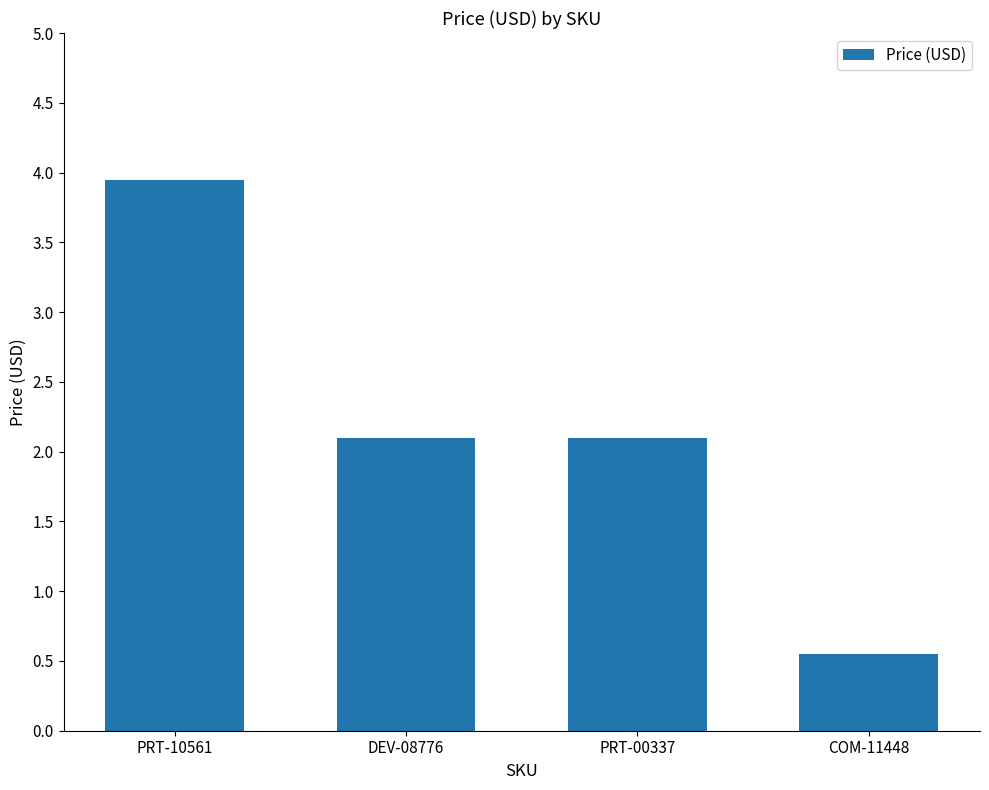

What position from the right is PRT-00337?

2